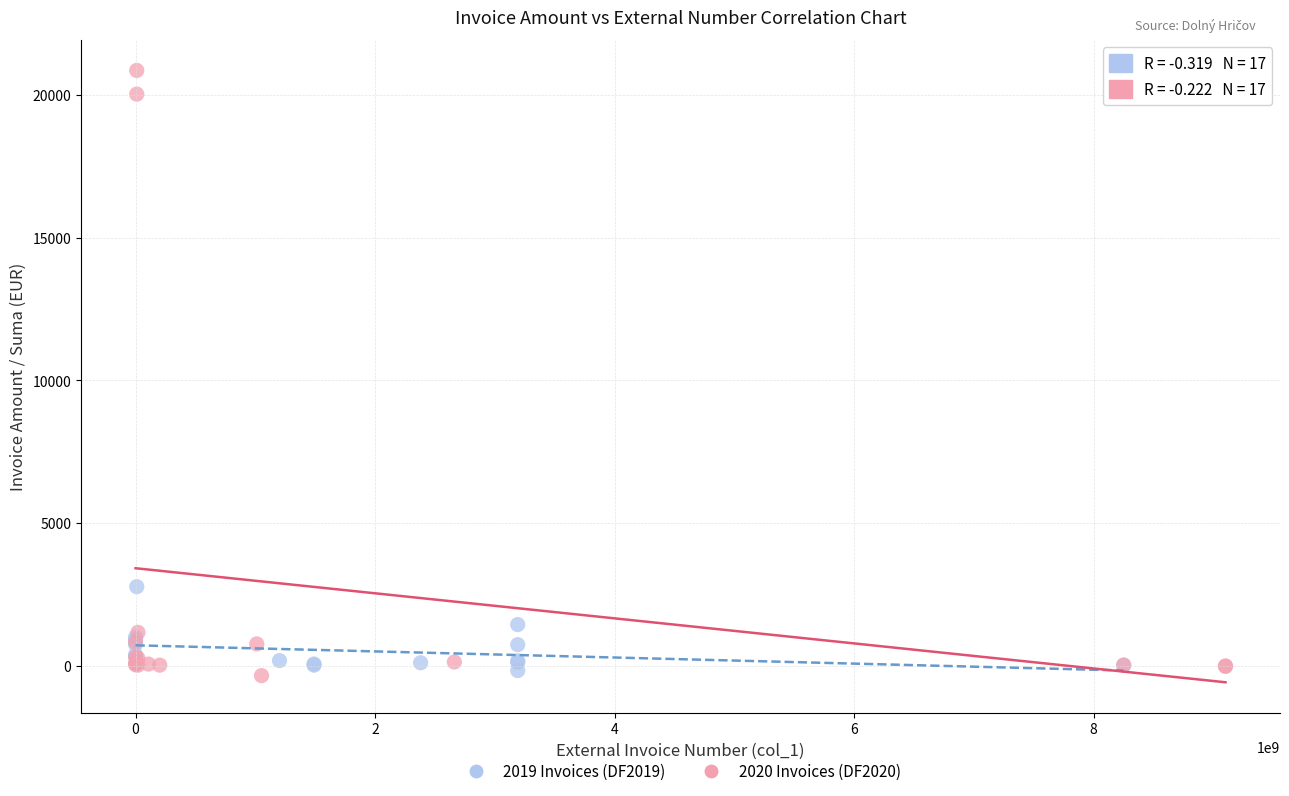

Which series contains the highest Y value?

2020 Invoices (DF2020)